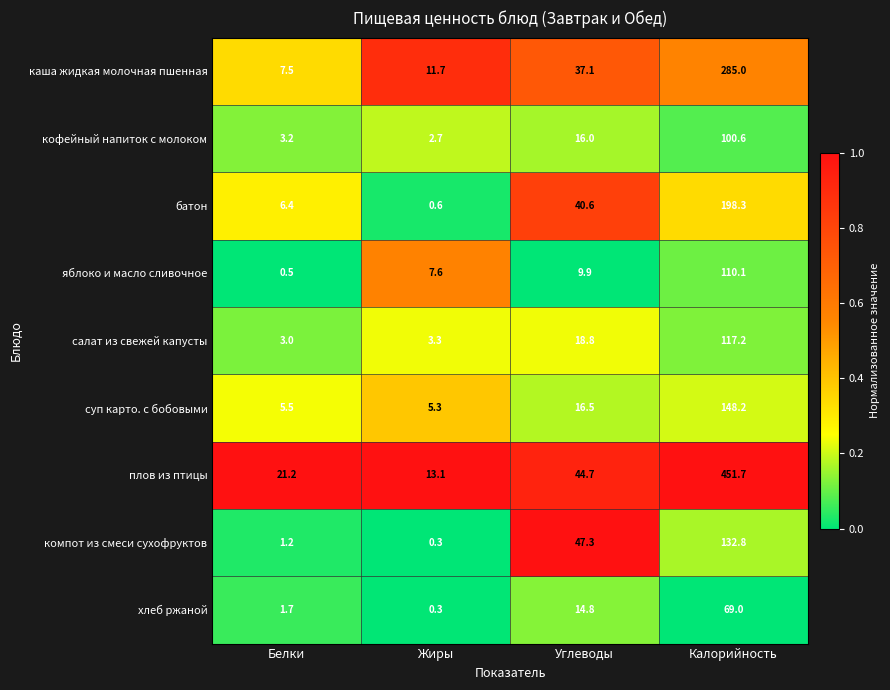

The value of компот из смеси сухофруктов at Углеводы is 19.7. True or false?

False